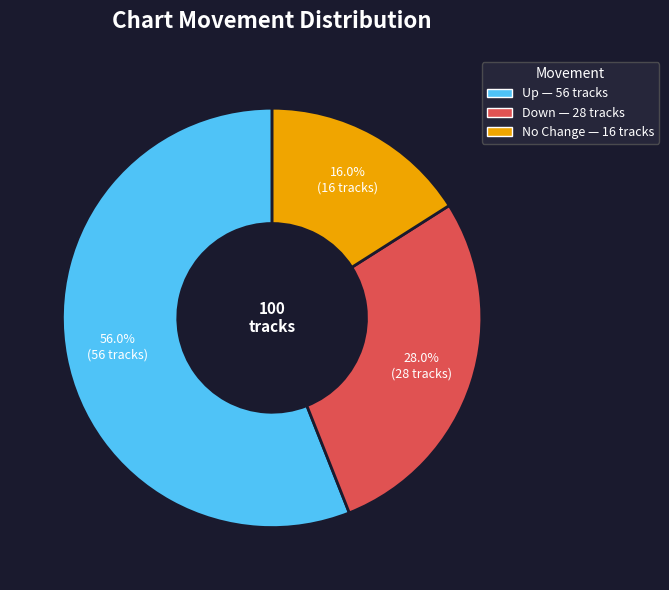

Is there any slice that represents more than half of the pie?

Yes